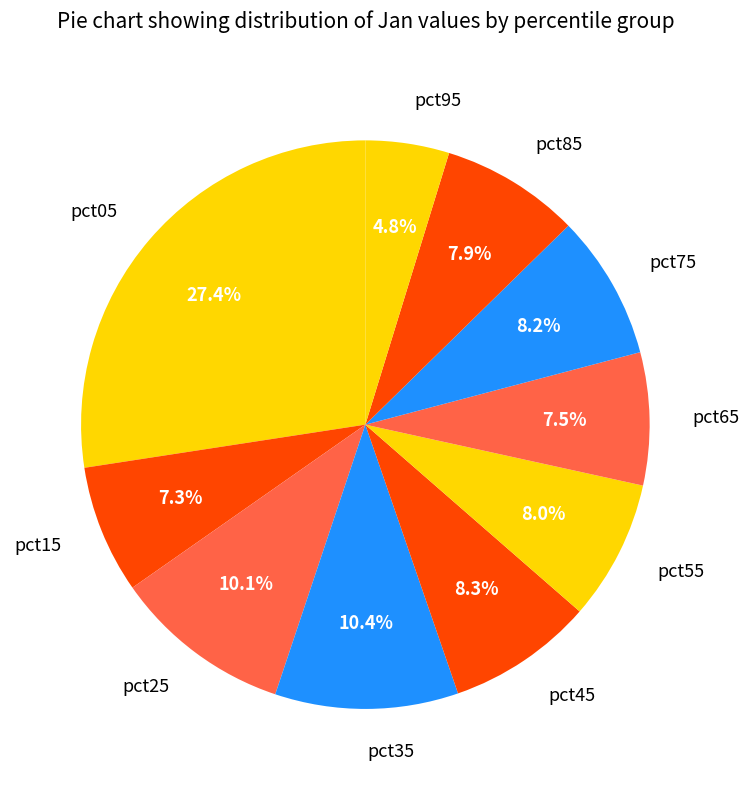

To the nearest percent, what is the difference between the pct65 and pct35 slice percentages?

3%